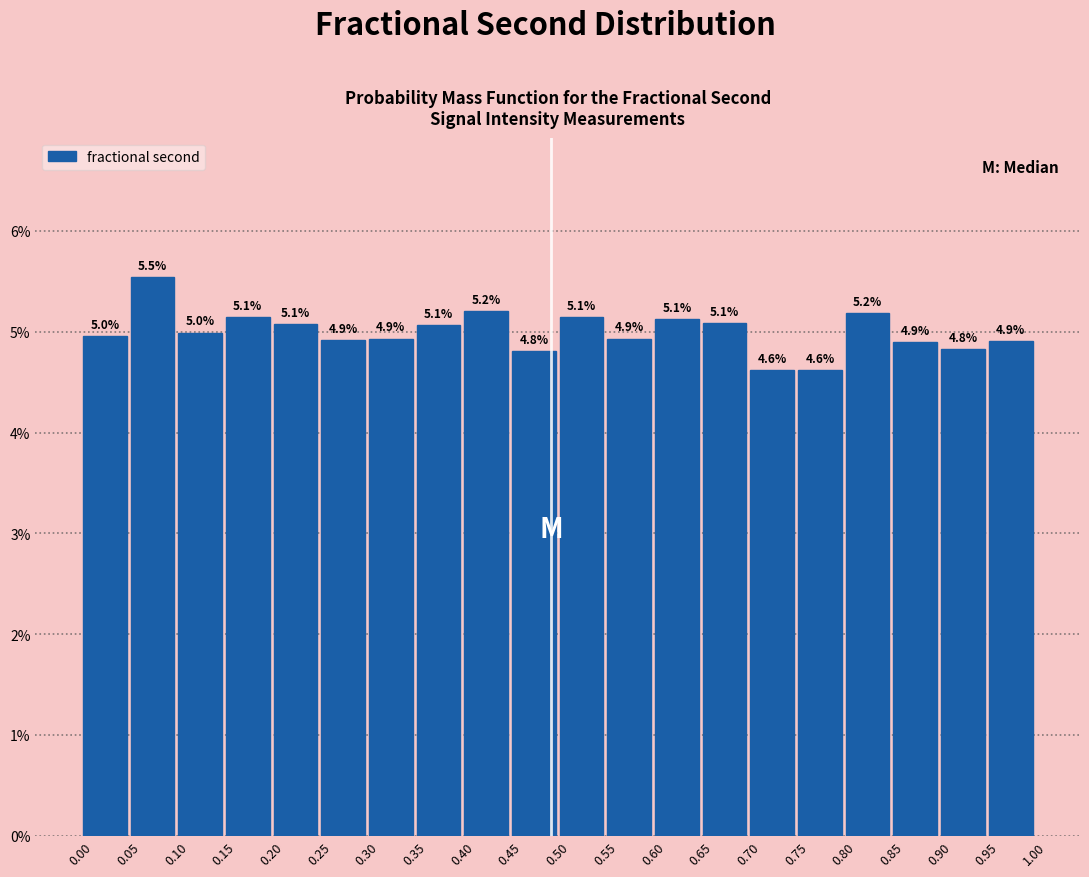

Over which range of the x-axis is the bar tallest?

0.05 to 0.10